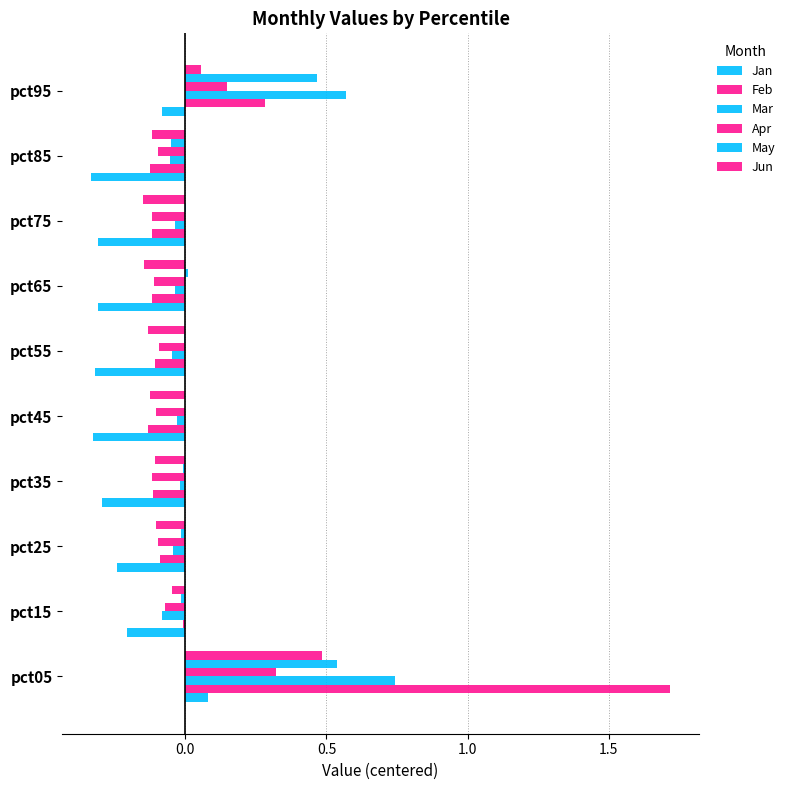

Count the number of categories in the chart.

10